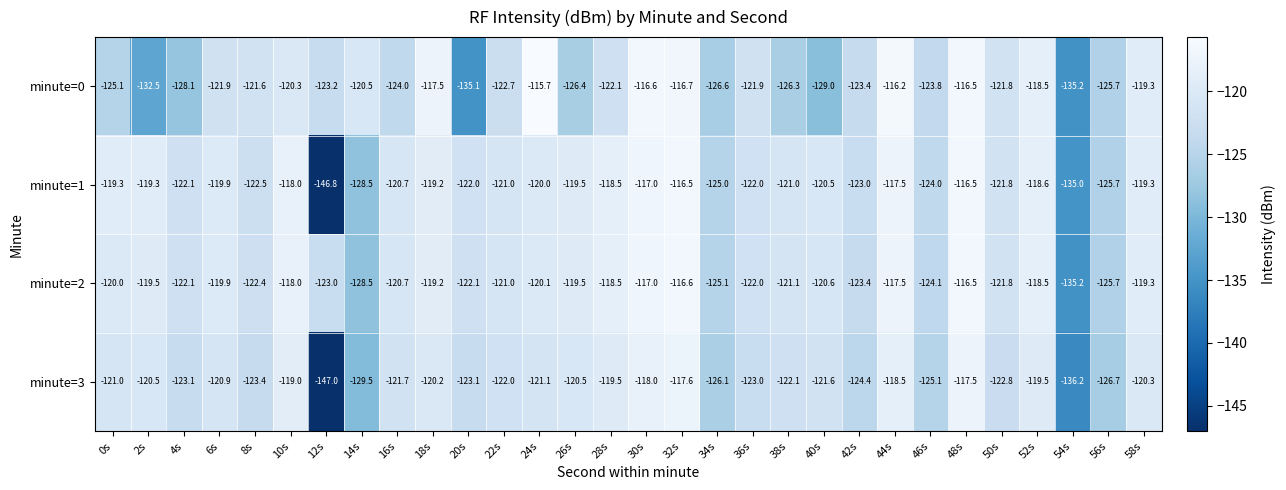

Is it true that minute=1 equals -163.2 at 28s?

False